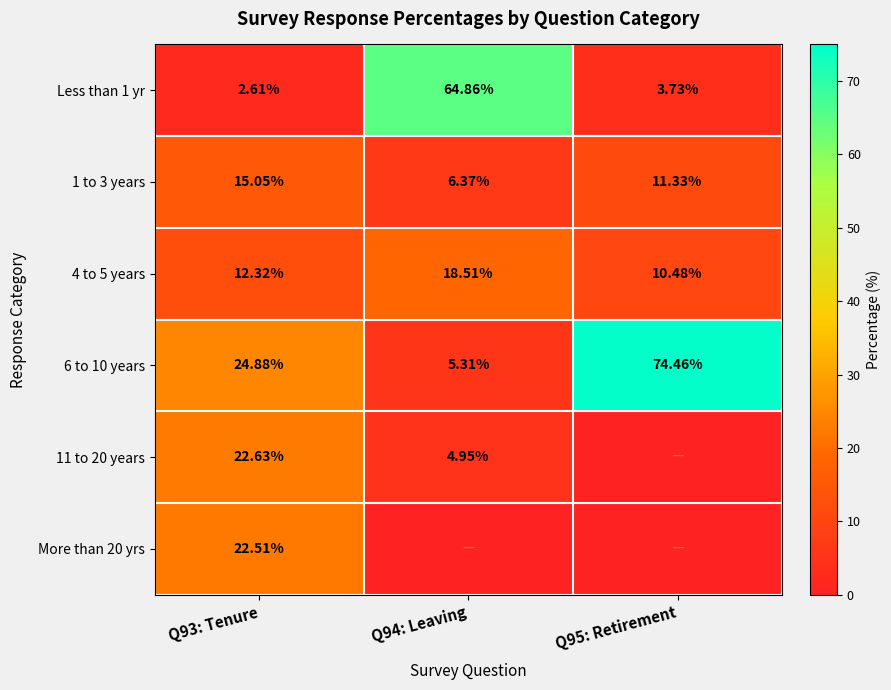

Read the More than 20 yrs value at Q93: Tenure.

22.5